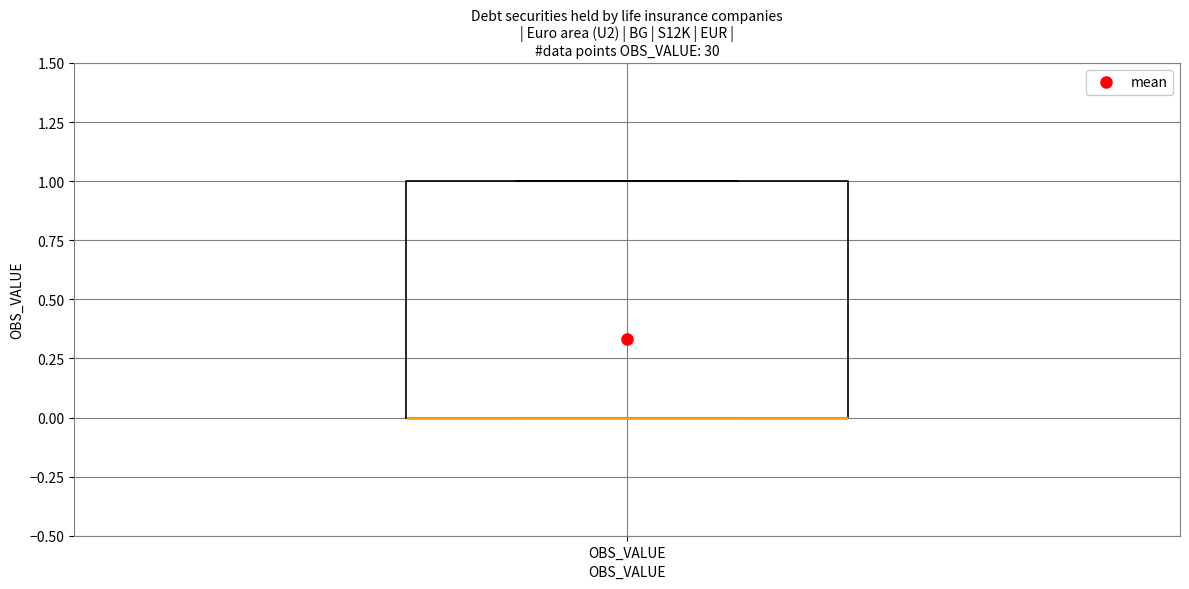

Where is the lower edge of the box for OBS_VALUE on the y-axis? The values are not printed on the chart, so give them approximately, as read against the axis.

0